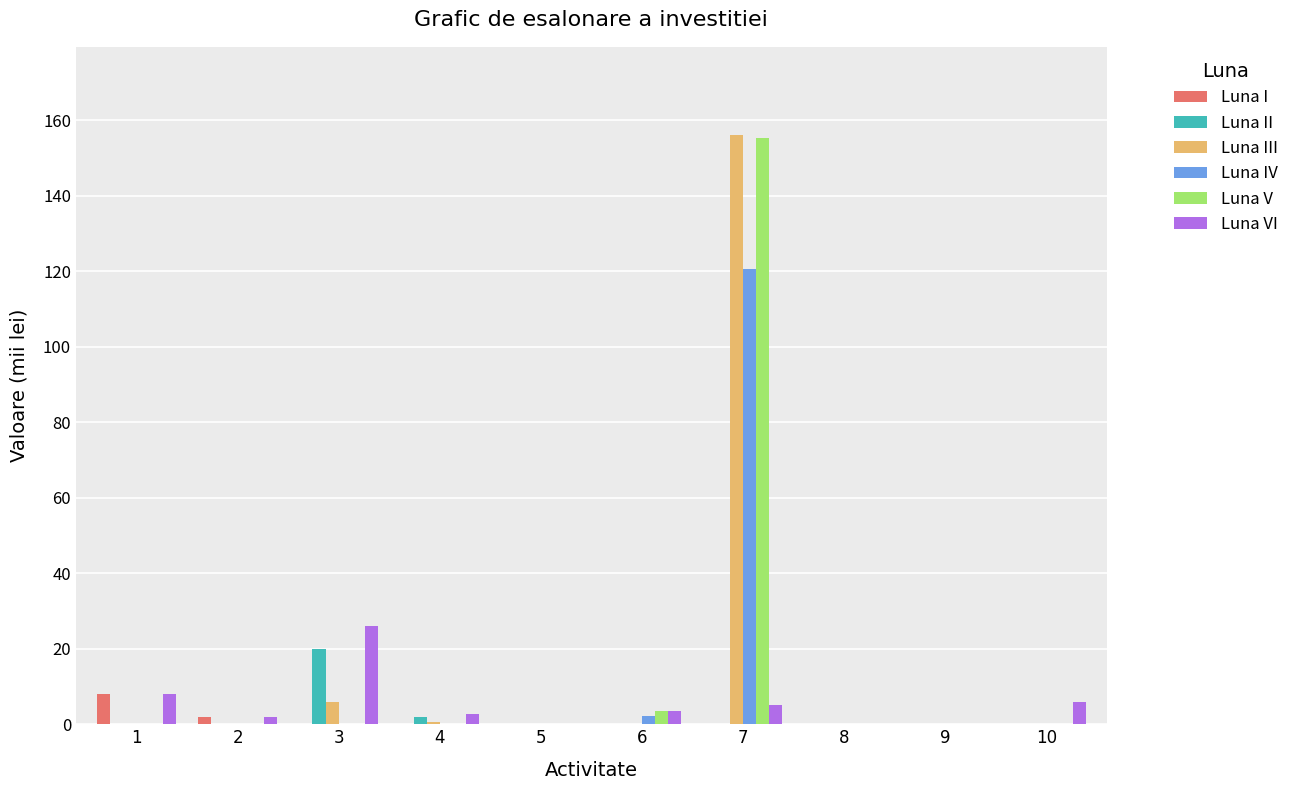

Count the number of categories in the chart.

10